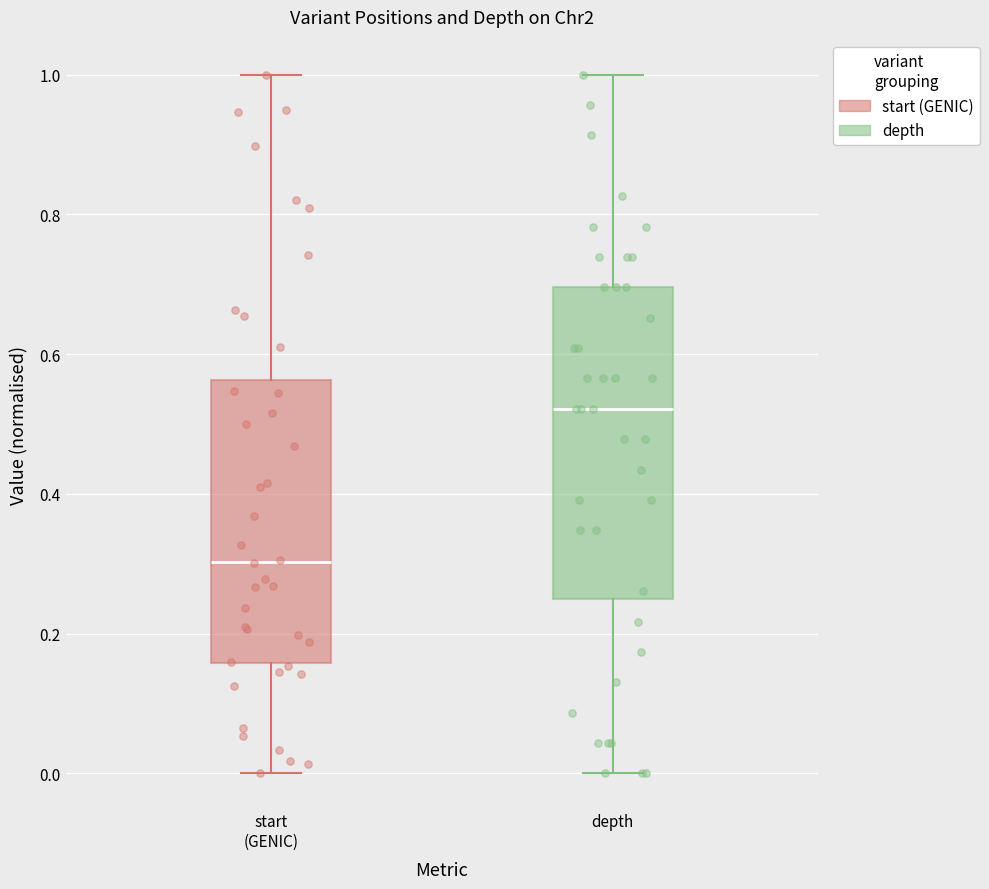

Comparing the boxes themselves (not the whiskers), which one is the tallest?

depth